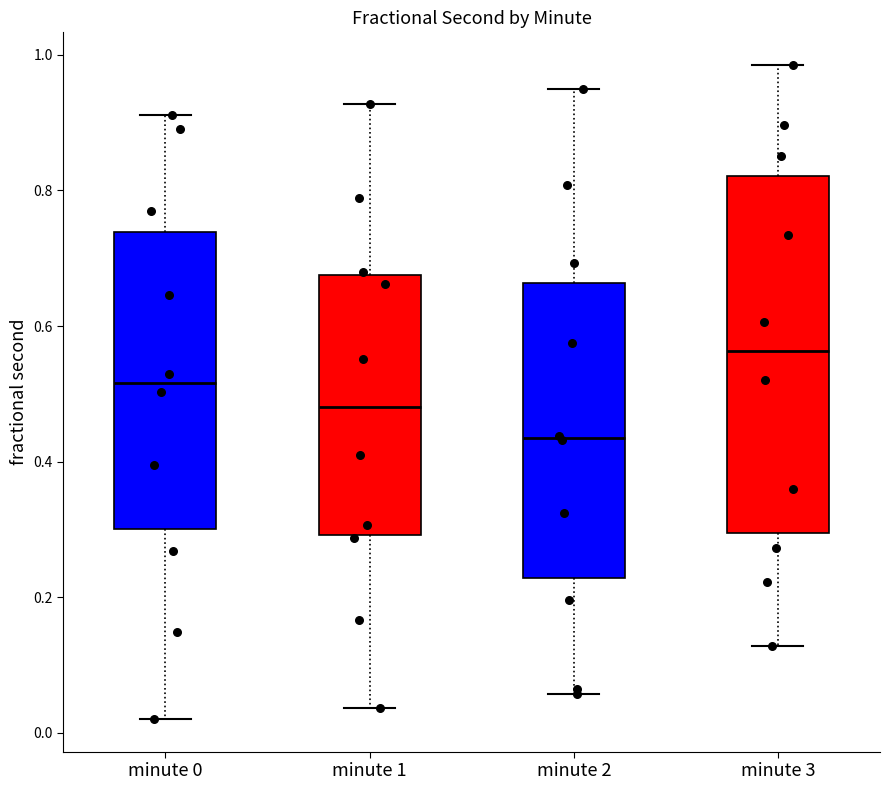

Comparing the boxes themselves (not the whiskers), which one is the tallest?

minute 3